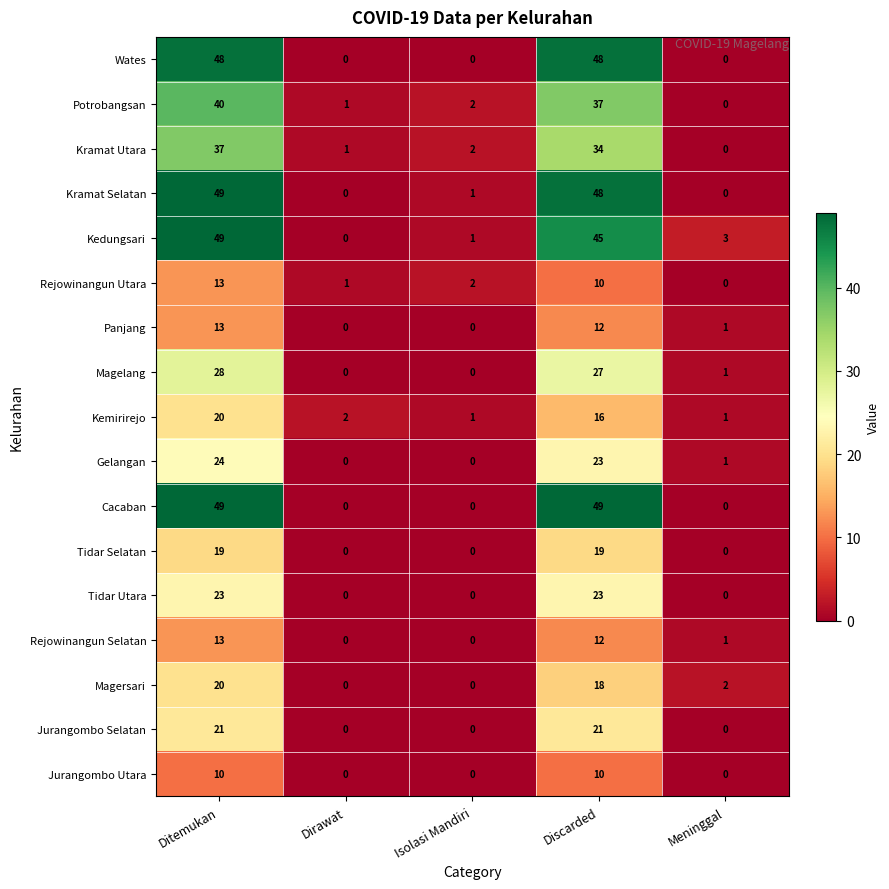

Count the number of data series in this chart.

17